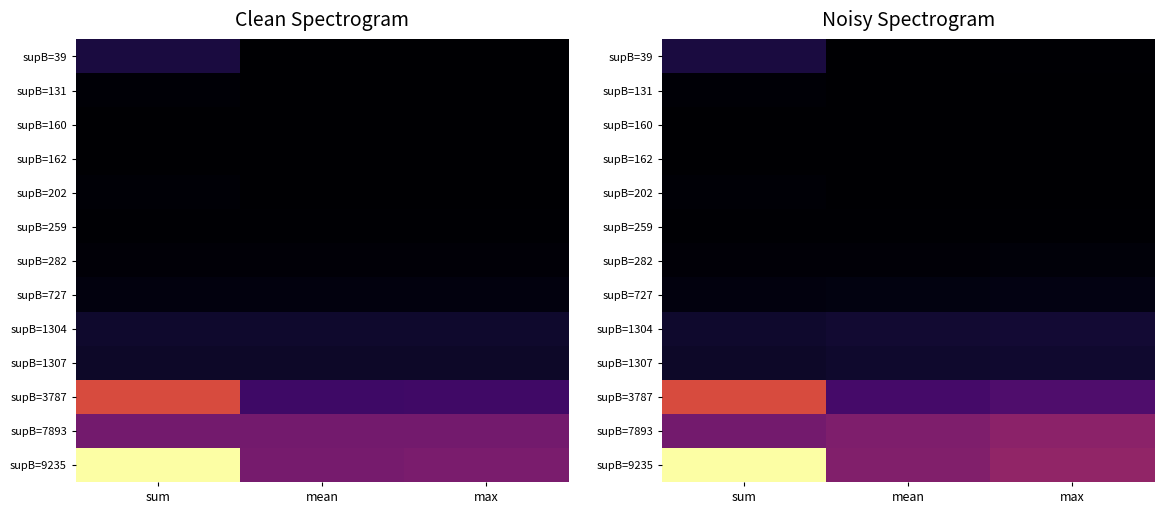

At mean, list the series in order from smallest to largest.

supB=131, supB=160, supB=162, supB=202, supB=39, supB=259, supB=282, supB=727, supB=1307, supB=1304, supB=3787, supB=7893, supB=9235